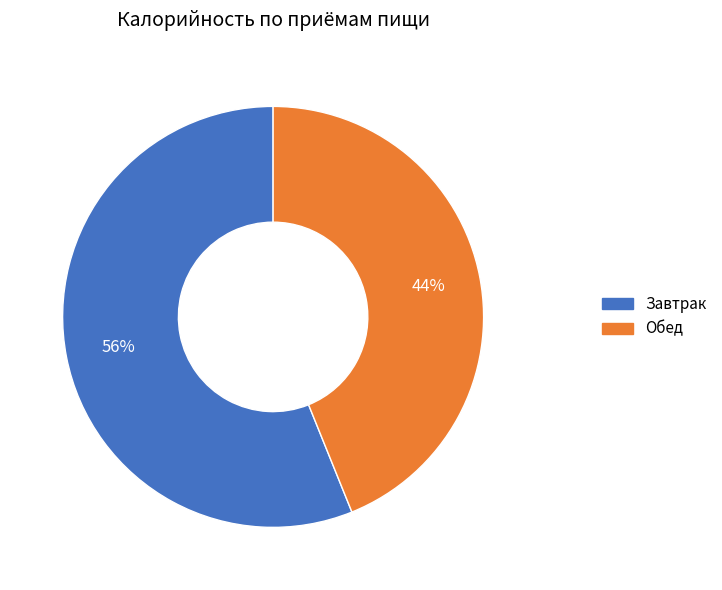

True or false: Завтрак accounts for 56% of the total.

True